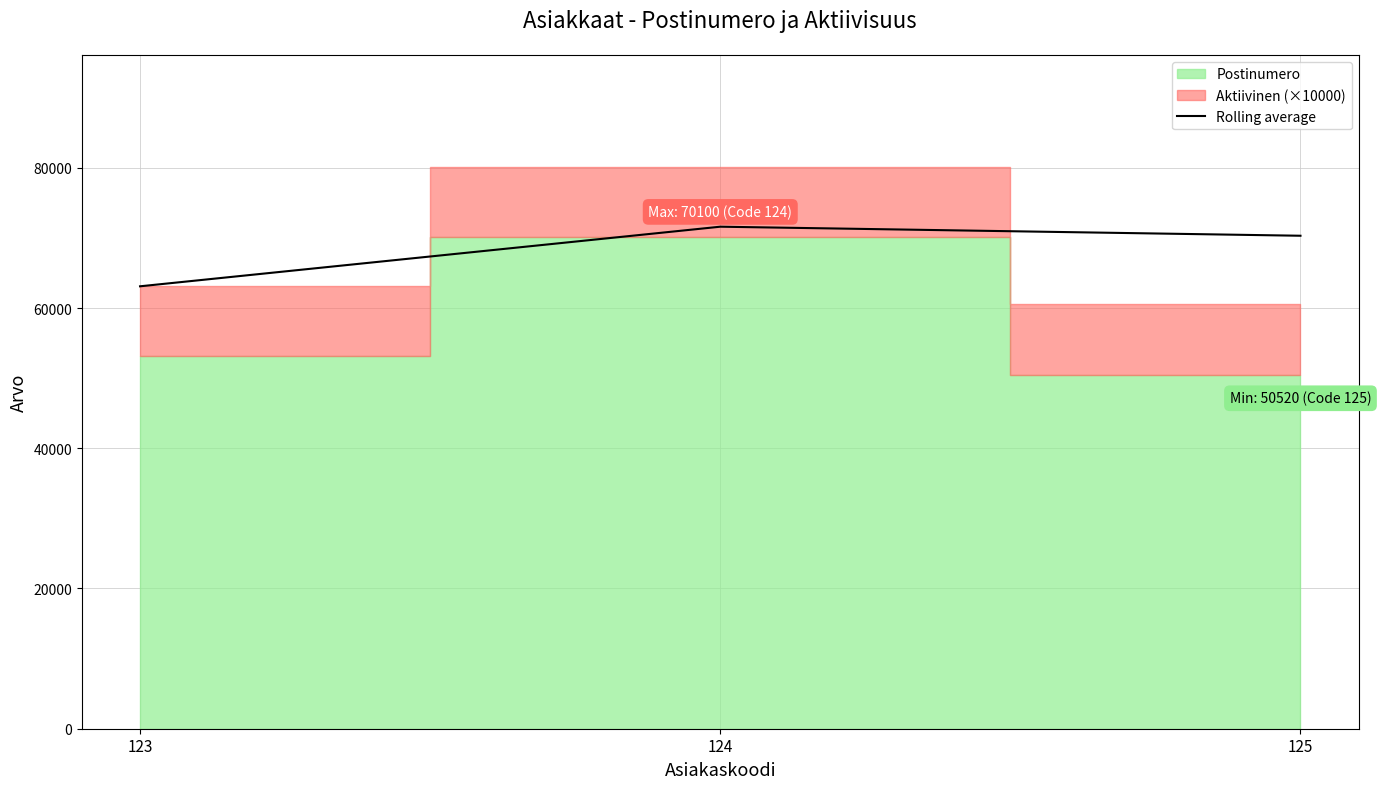

What is the highest value of the Rolling average series?

71600